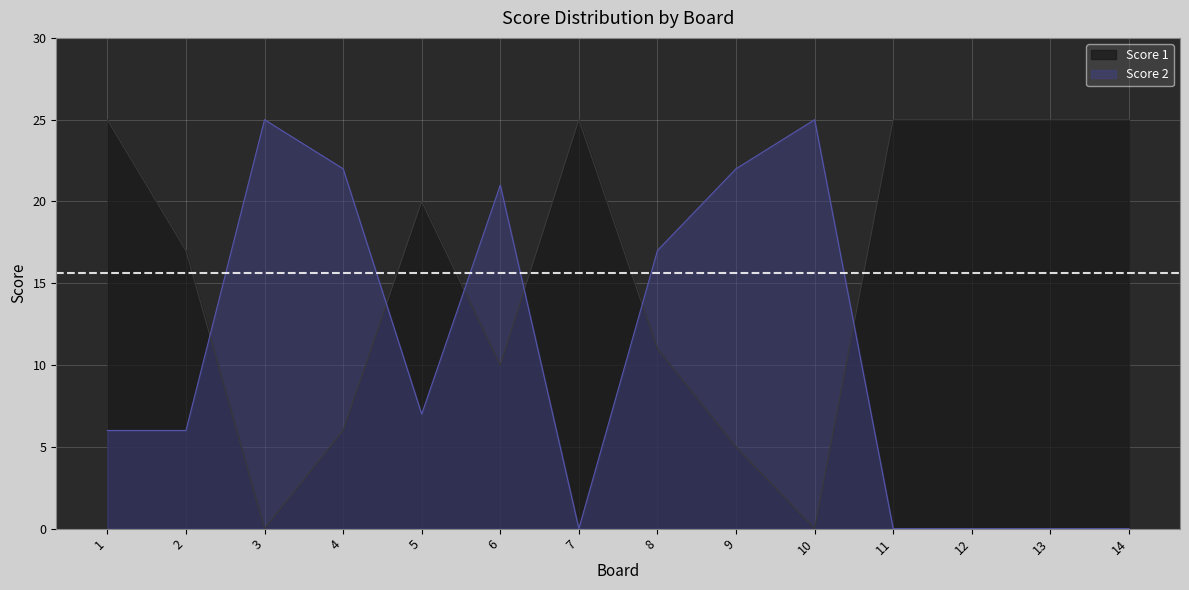

List the labels in order of Score 1 value, smallest first.

3, 10, 9, 4, 6, 8, 2, 5, 1, 7, 11, 12, 13, 14